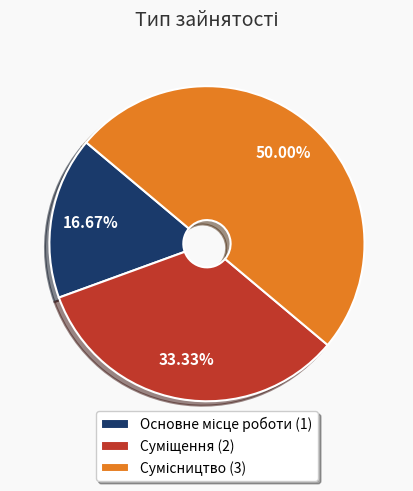

Which category has the biggest portion of the pie?

Сумісництво